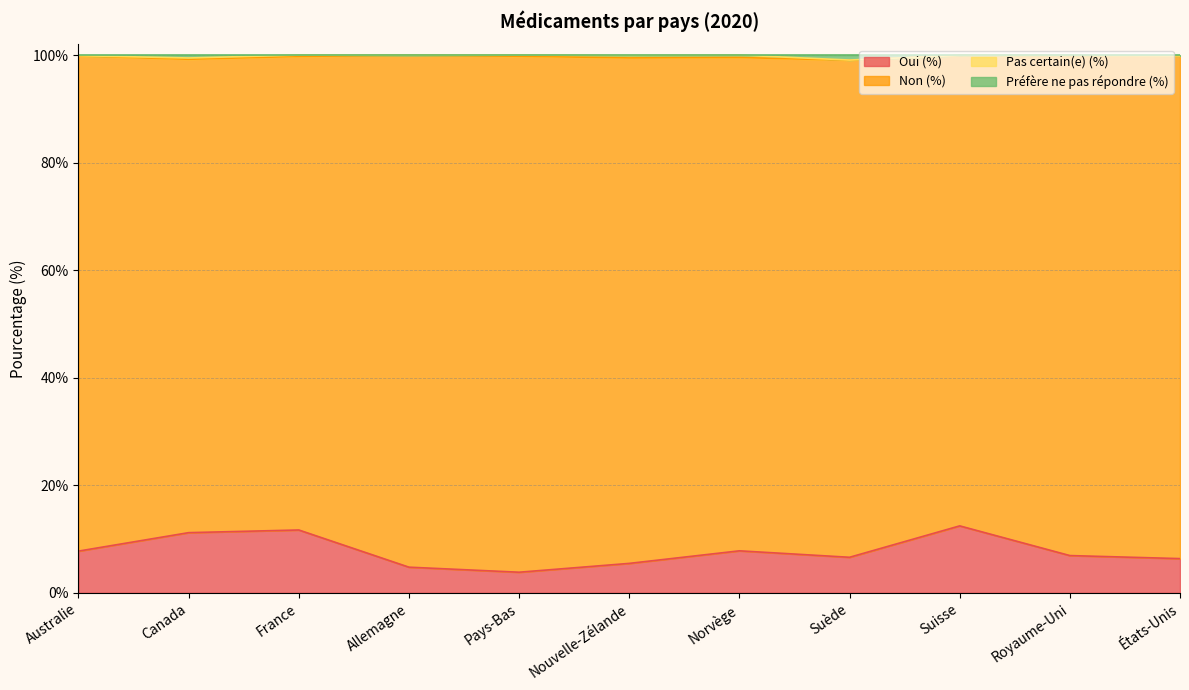

The Oui (%) series shows 11.2 at Canada. True or false?

True